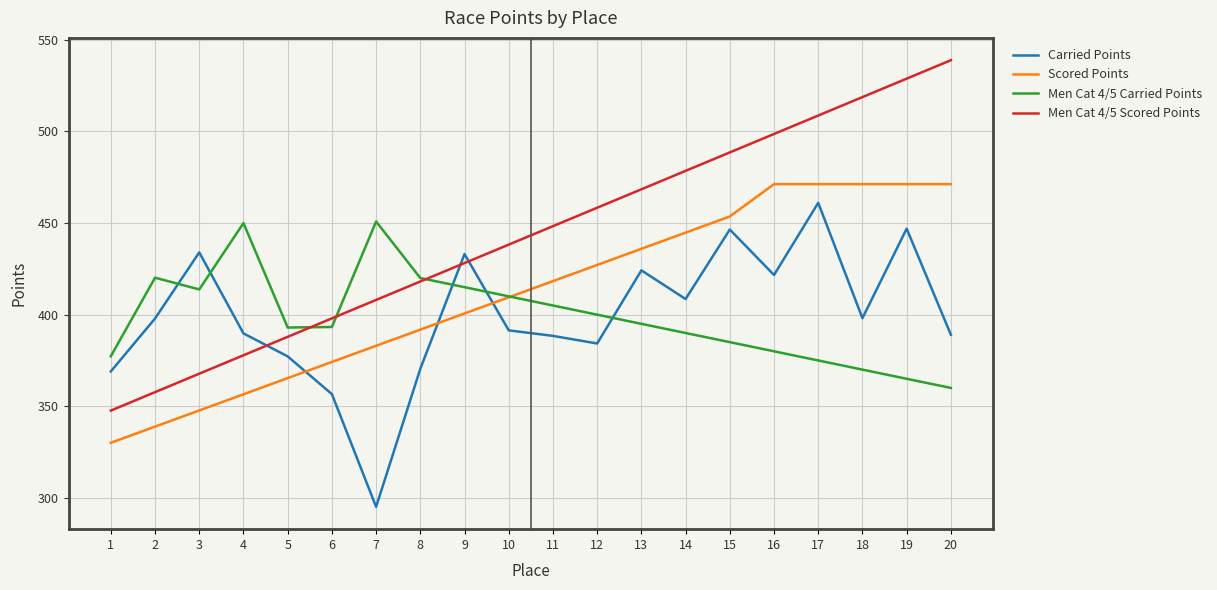

Where is the first local minimum for Men Cat 4/5 Carried Points?

3